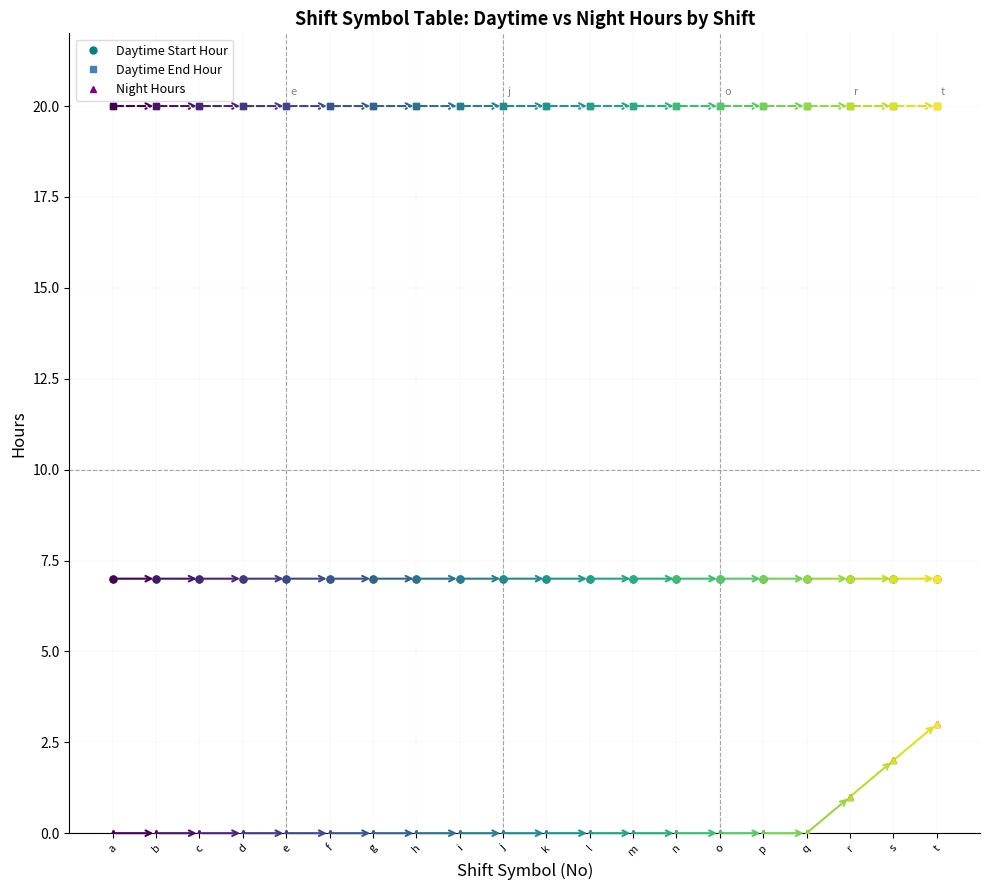

Does the chart display data point markers on the line(s)?

Yes